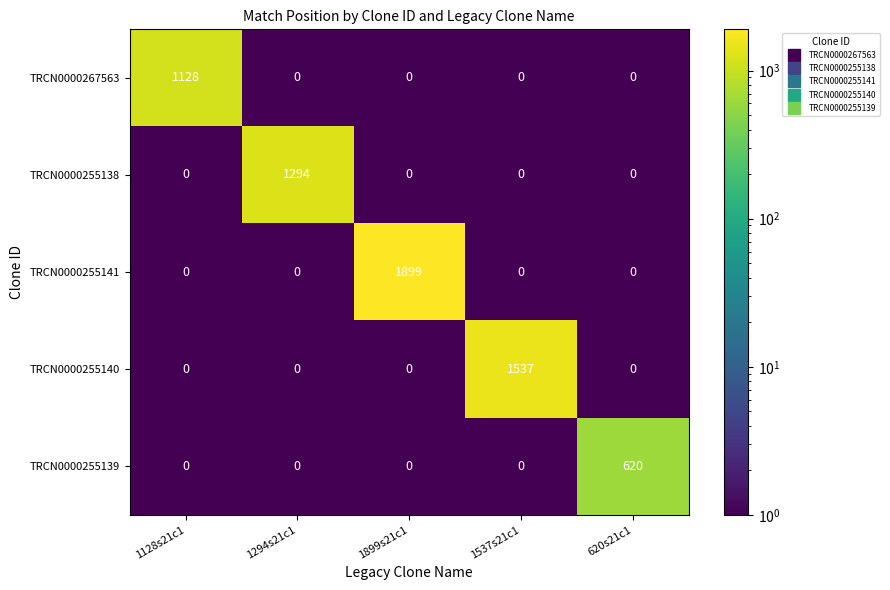

What is the greatest value displayed?

1899